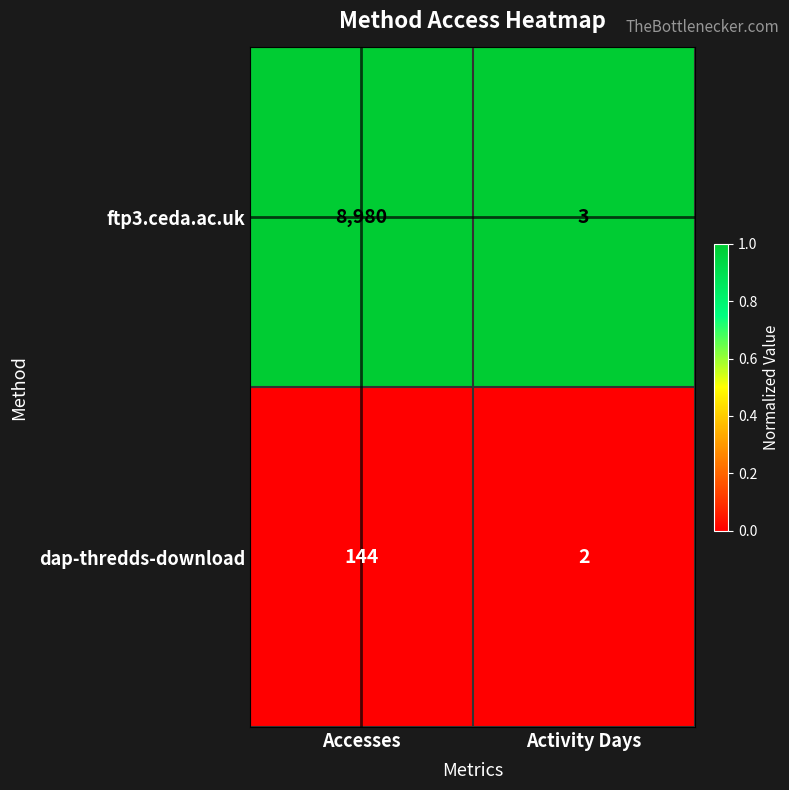

Which series changed the most between Accesses and Activity Days?

ftp3.ceda.ac.uk